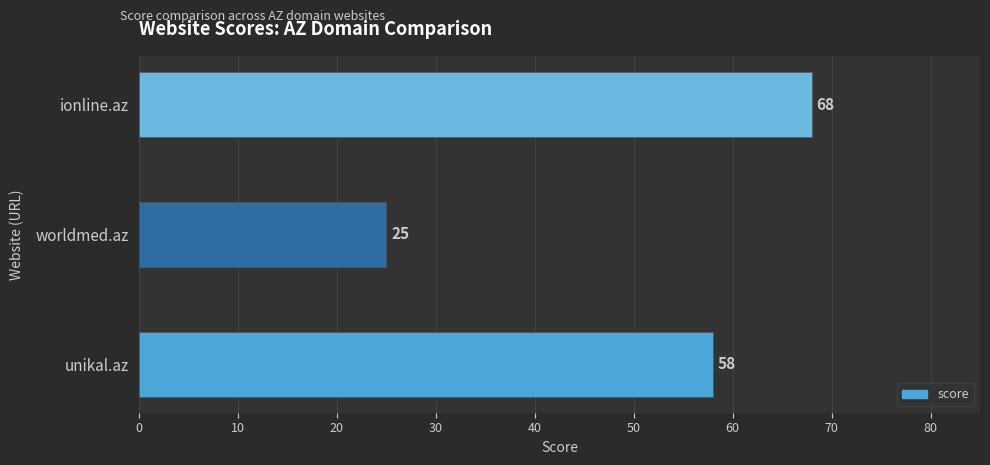

At which category does the chart reach its minimum across all series?

worldmed.az